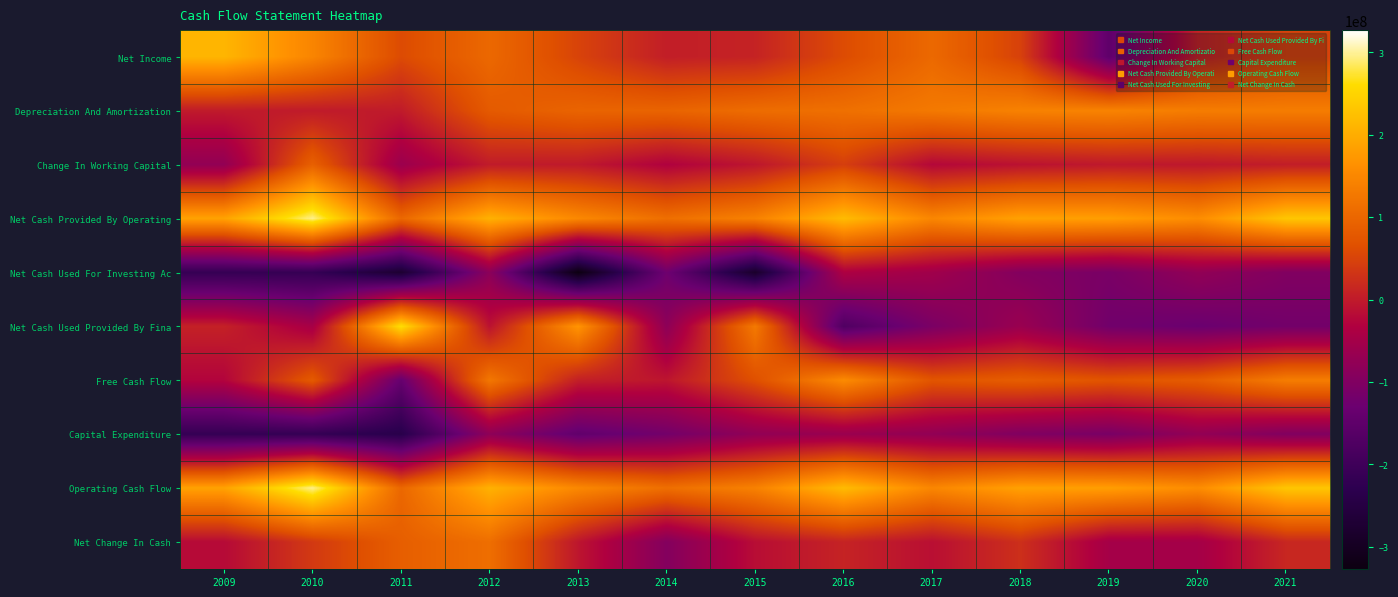

Reading left to right, what are all the values shown in this chart?

Net Income: 2009=211236000	2010=146306000	2011=58900000	2012=102500000	2013=50100000	2014=4200000	2015=10300000	2016=59500000	2017=103500000	2018=47000000	2019=-148400000	2020=8800000	2021=48800000
Depreciation And Amortization: 2009=0	2010=0	2011=0	2012=80800000	2013=96000000	2014=96100000	2015=109100000	2016=114200000	2017=128200000	2018=141600000	2019=143800000	2020=133700000	2021=133900000
Change In Working Capital: 2009=-74195000	2010=90735000	2011=-61100000	2012=900000	2013=-1300000	2014=-31800000	2015=-5200000	2016=44100000	2017=-23800000	2018=-10300000	2019=-2500000	2020=-4000000	2021=3400000
Net Cash Provided By Operating: 2009=187246000	2010=296603000	2011=101300000	2012=206100000	2013=151300000	2014=112300000	2015=141100000	2016=219100000	2017=148500000	2018=185800000	2019=181900000	2020=157800000	2021=233100000
Net Cash Used For Investing Ac: 2009=-215106000	2010=-213921000	2011=-275700000	2012=-84100000	2013=-326600000	2014=-125200000	2015=-285200000	2016=-36200000	2017=-54600000	2018=-95800000	2019=-109800000	2020=-75300000	2021=-99300000
Net Cash Used Provided By Fina: 2009=7619000	2010=-45331000	2011=261800000	2012=-10300000	2013=169700000	2014=-81700000	2015=128500000	2016=-172300000	2017=-107700000	2018=-64500000	2019=-120700000	2020=-131200000	2021=-118400000
Free Cash Flow: 2009=-27948000	2010=80946000	2011=-136800000	2012=125500000	2013=5700000	2014=-6000000	2015=65300000	2016=155400000	2017=72900000	2018=85500000	2019=71800000	2020=83900000	2021=134500000
Capital Expenditure: 2009=-215194000	2010=-215657000	2011=-238100000	2012=-80600000	2013=-145600000	2014=-118300000	2015=-75800000	2016=-63700000	2017=-75600000	2018=-100300000	2019=-110100000	2020=-73900000	2021=-98600000
Operating Cash Flow: 2009=187246000	2010=296603000	2011=101300000	2012=206100000	2013=151300000	2014=112300000	2015=141100000	2016=219100000	2017=148500000	2018=185800000	2019=181900000	2020=157800000	2021=233100000
Net Change In Cash: 2009=-20241000	2010=37351000	2011=87400000	2012=111700000	2013=-5600000	2014=-94600000	2015=-15600000	2016=10600000	2017=-13800000	2018=25500000	2019=-48600000	2020=-48700000	2021=15400000